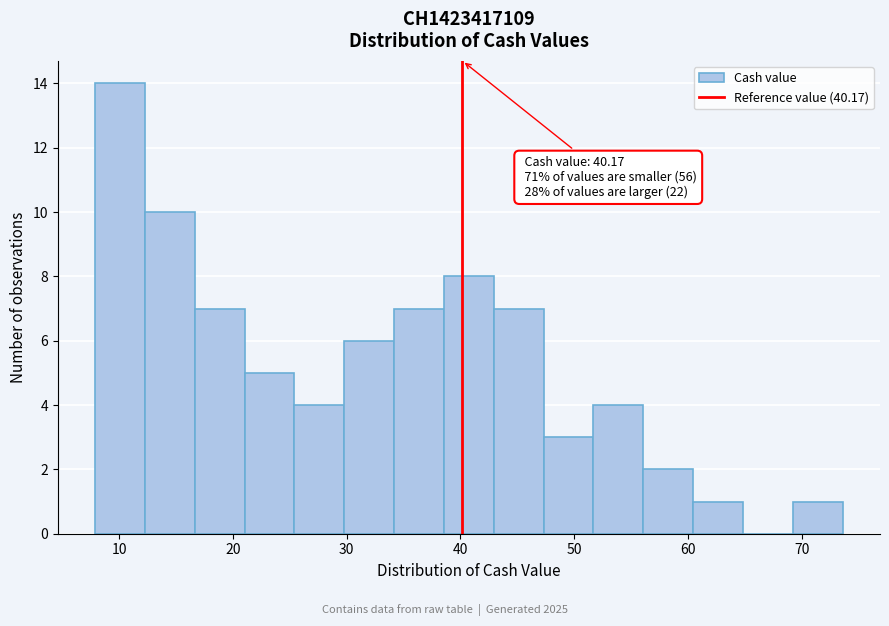

Which range on the x-axis has the tallest bar?

8 to 12